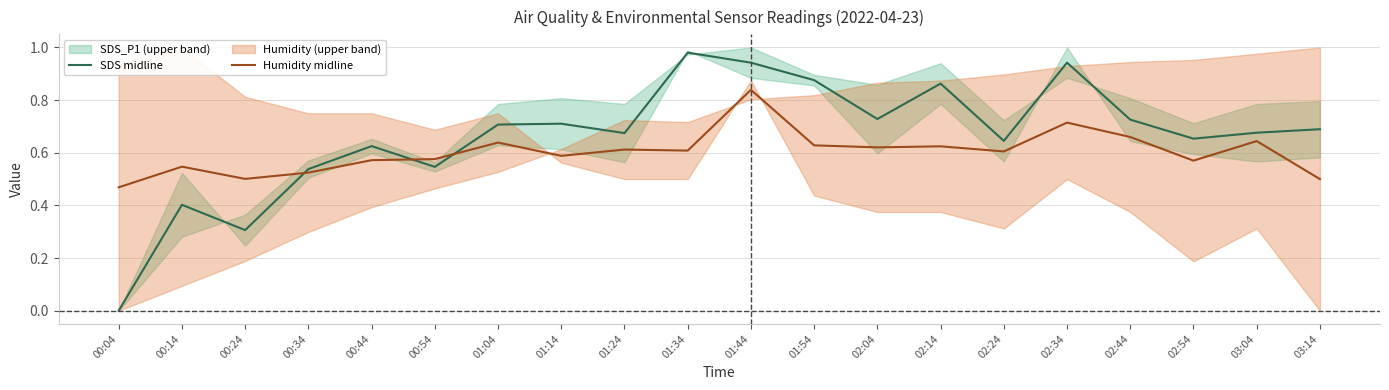

Which category has the lowest value in the Humidity midline series?

00:04